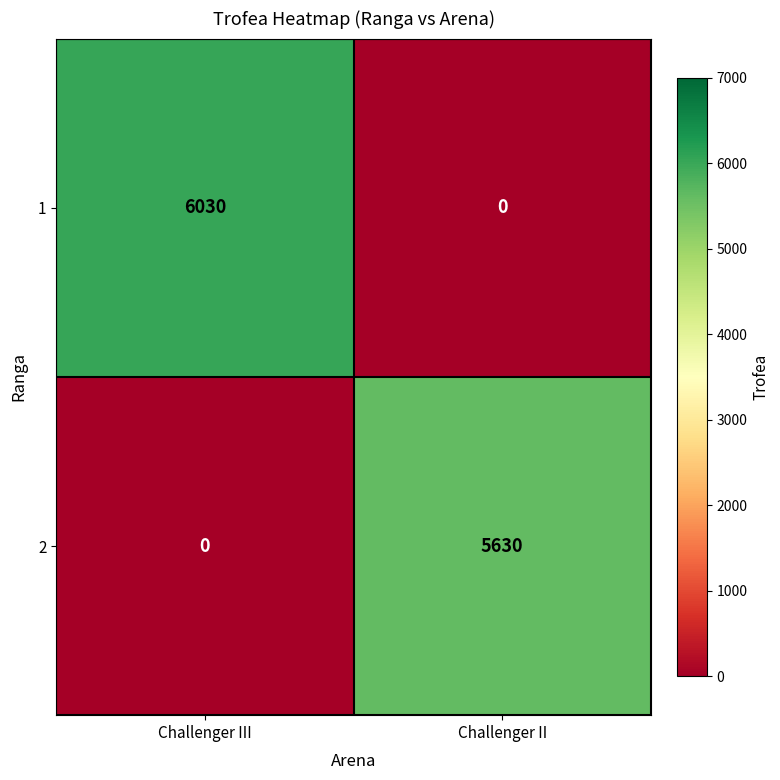

Reading right to left, transcribe all the data shown in this chart.

1: Challenger II=0	Challenger III=6030
2: Challenger II=5630	Challenger III=0